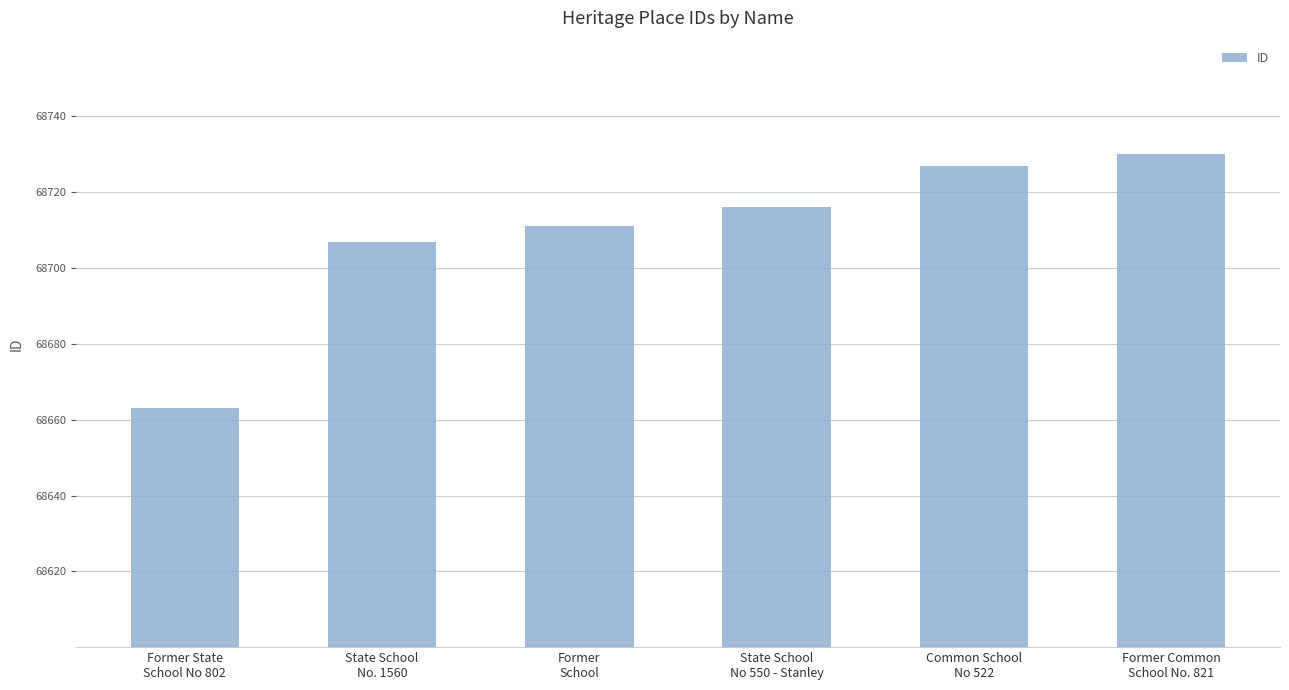

Reading left to right, extract all data points from this chart.

Former State
School No 802=68663	State School
No. 1560=68707	Former
School=68711	State School
No 550 - Stanley=68716	Common School
No 522=68727	Former Common
School No. 821=68730